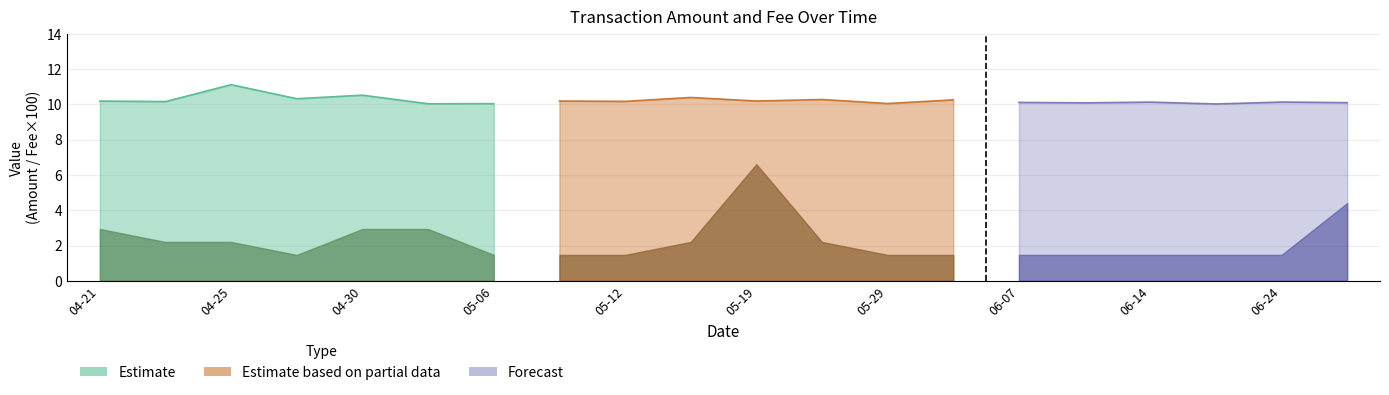

Which category has the lowest value in the Amount series?

2021-06-19